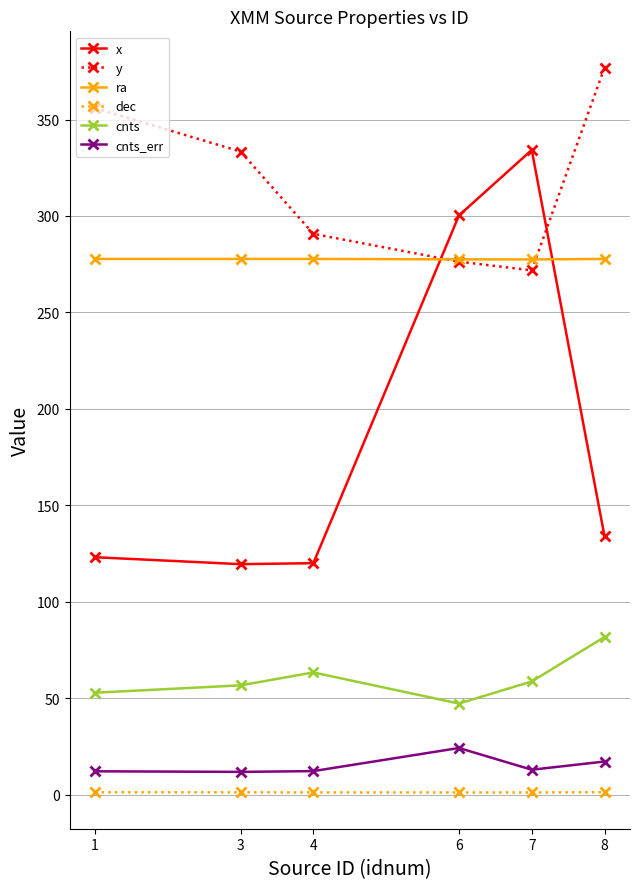

At how many categories does at least one series exceed 369?

1